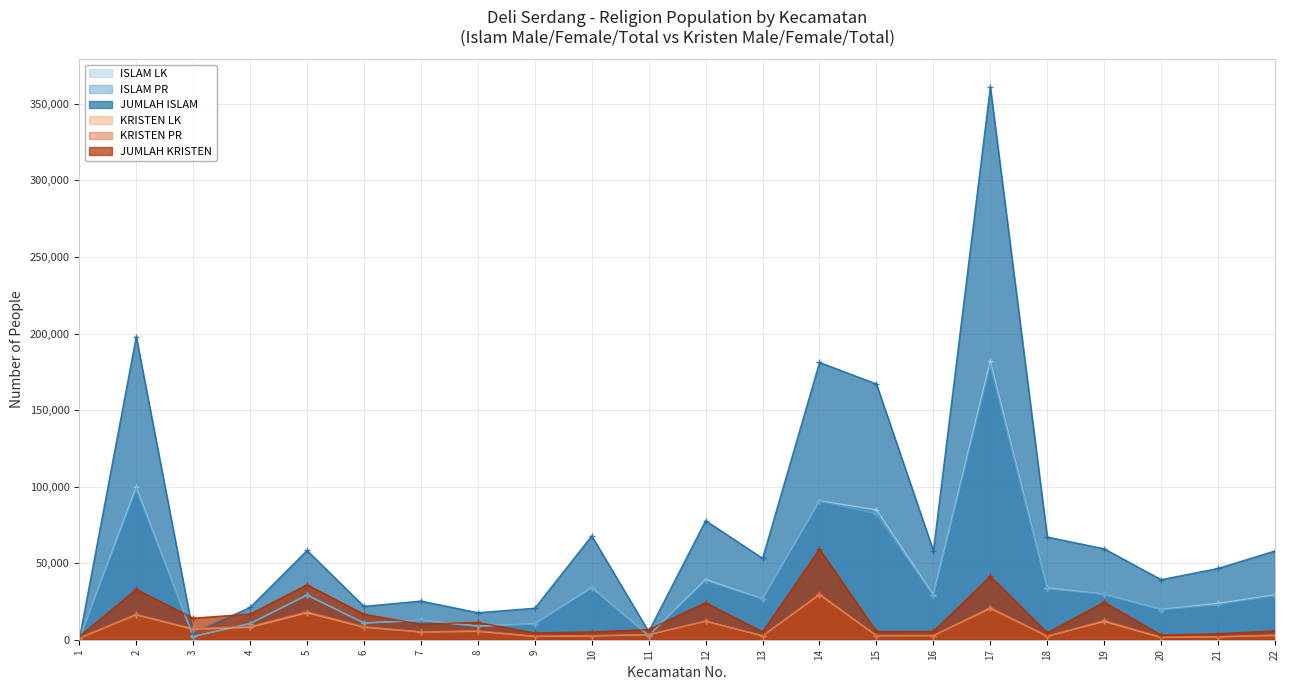

What is the sum of the KRISTEN PR values at 1 and 20?

2697